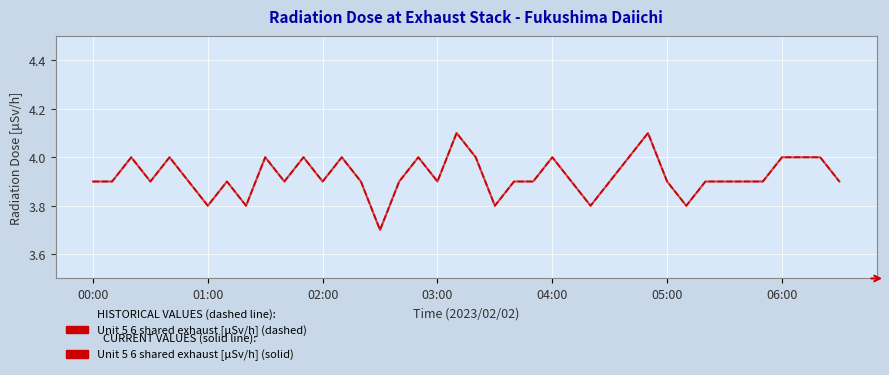

The value of Unit 5 6 exhaust (historical) at 01:00 is 1.0. True or false?

False